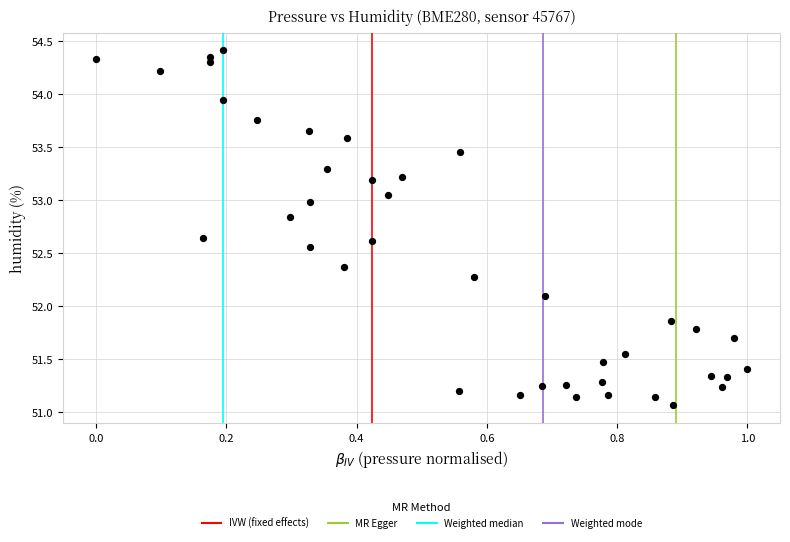

What Y value in the scatter plot is closest to 52?

52.1